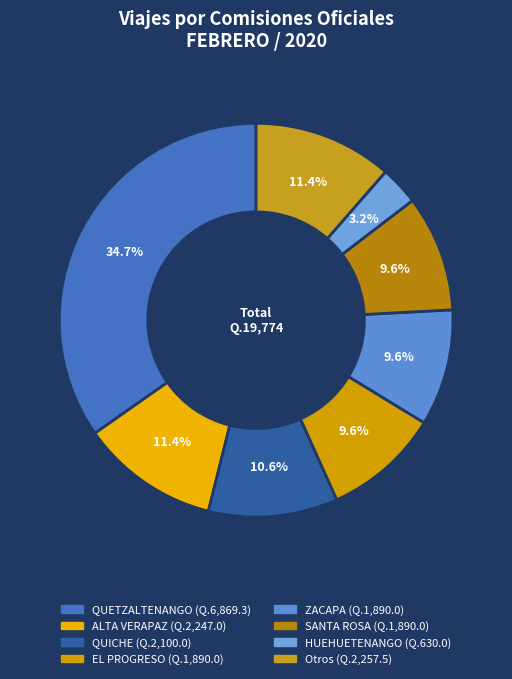

Count the number of slices in the pie.

8